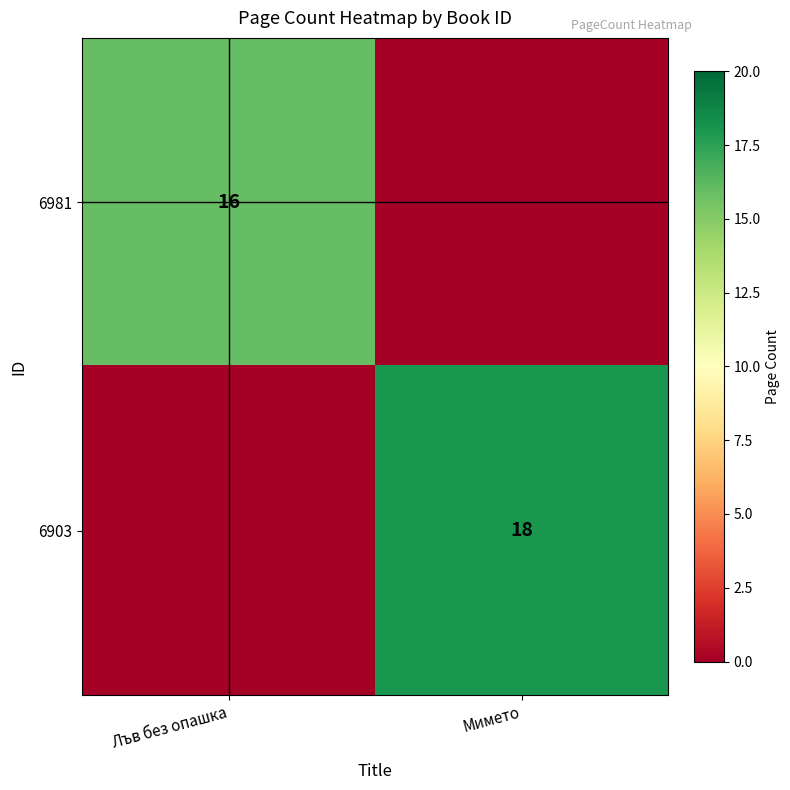

True or false: 6903 has a value of 18 at Мимето.

True